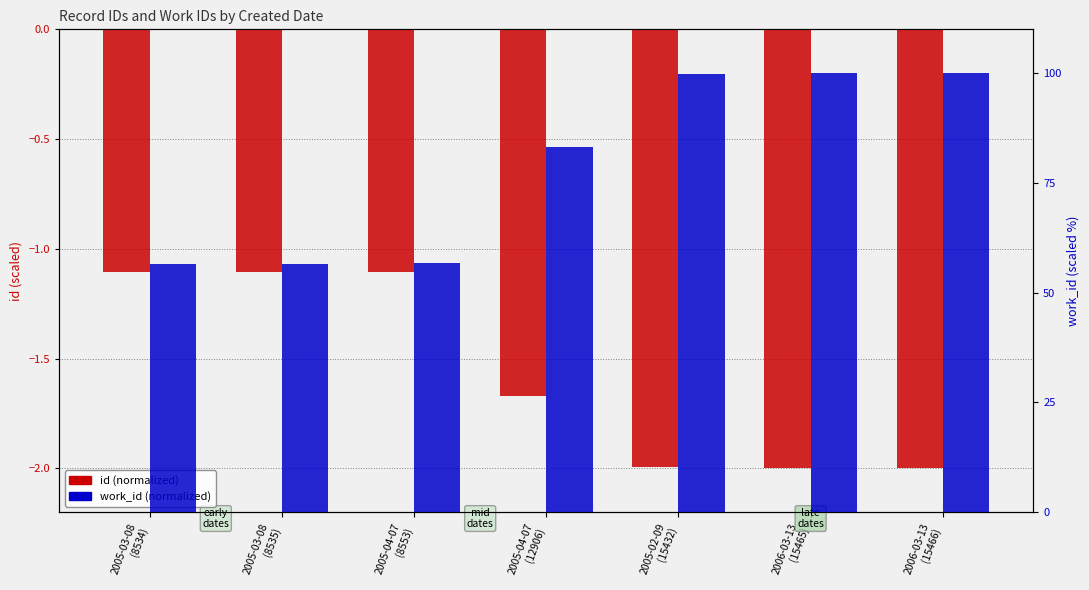

What is the minimum value shown in the chart?

-2.0